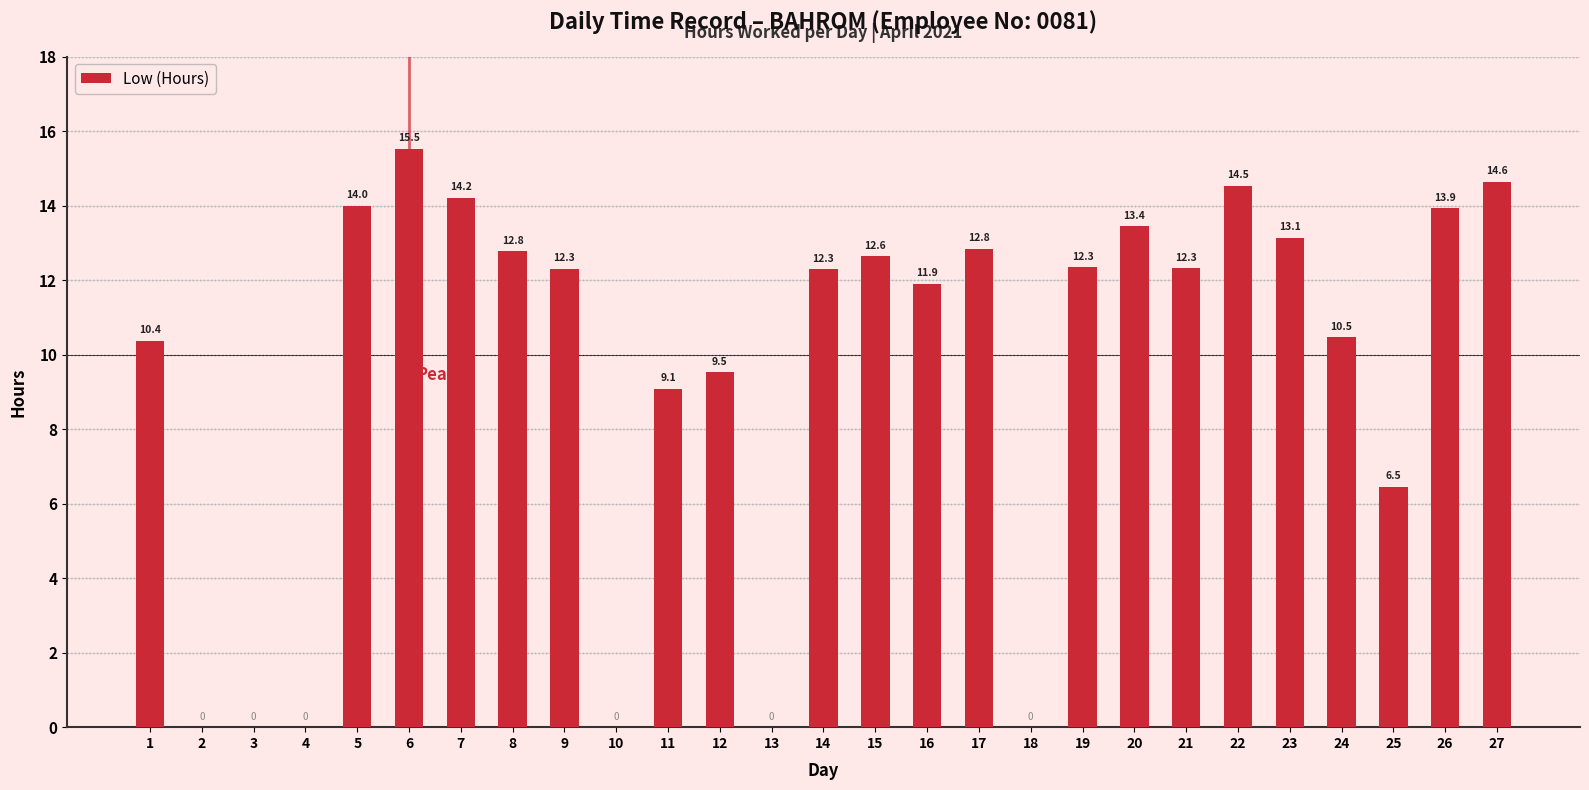

Is it true that the value at 17 is 7.0?

False